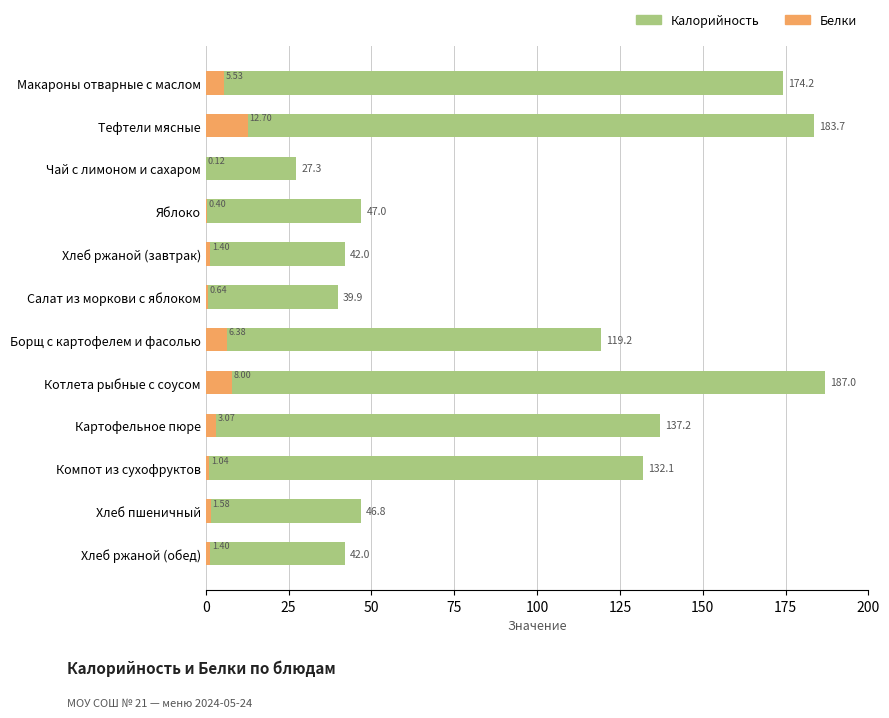

At how many categories does at least one series exceed 26?

12